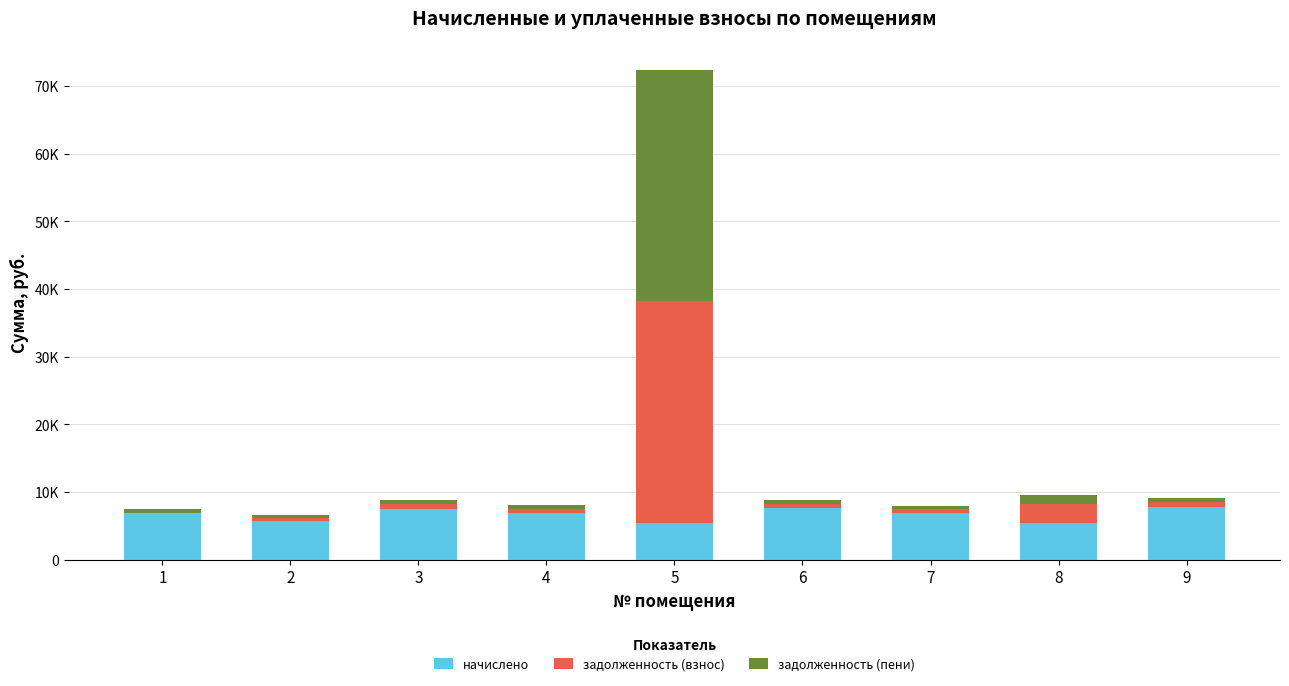

What are all the series names shown in the legend?

начислено, задолженность (взнос), задолженность (пени)